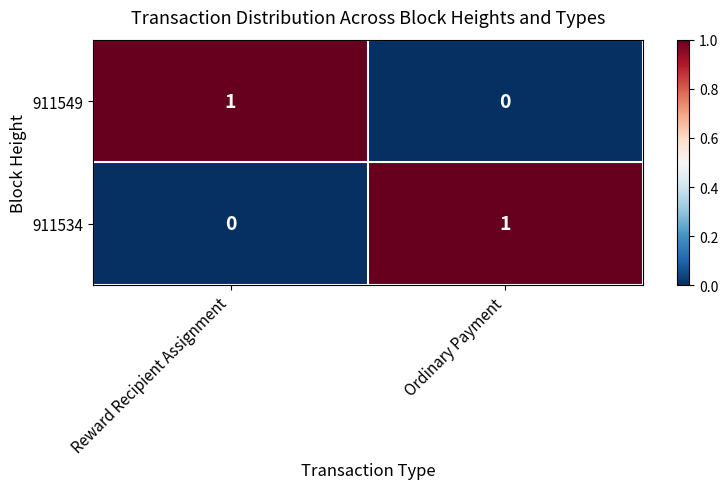

Reading left to right, transcribe all the data shown in this chart.

911549: 1	0
911534: 0	1